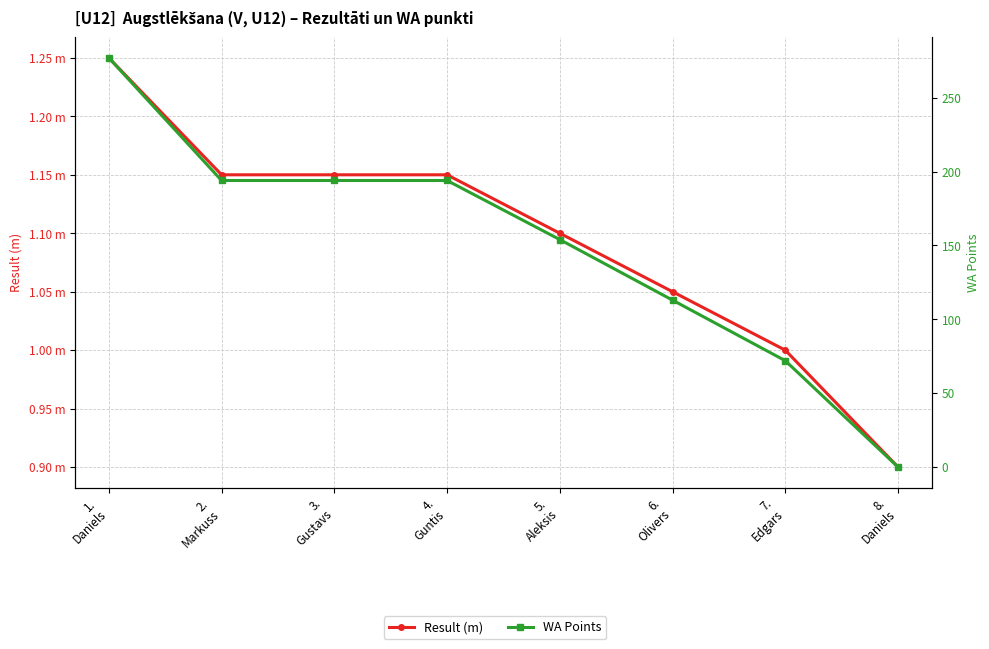

Reading right to left, transcribe all the data shown in this chart.

Result (m): 0.9	1.0	1.1	1.1	1.1	1.1	1.1	1.2
WA Points: 0.0	72.0	113.0	154.0	194.0	194.0	194.0	277.0